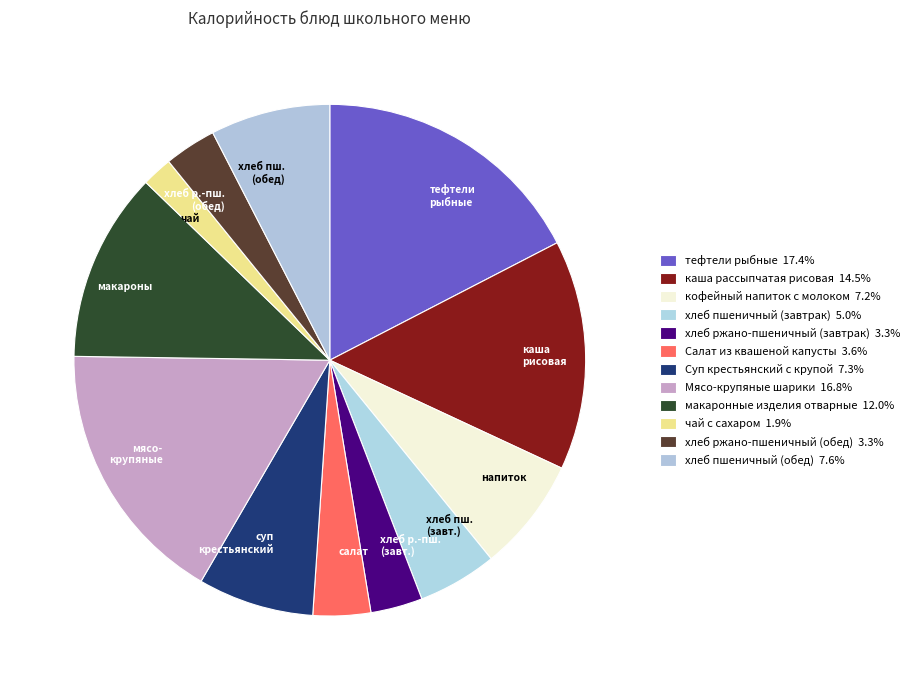

Between тефтели рыбные and мясо- крупяные, which is larger?

тефтели рыбные